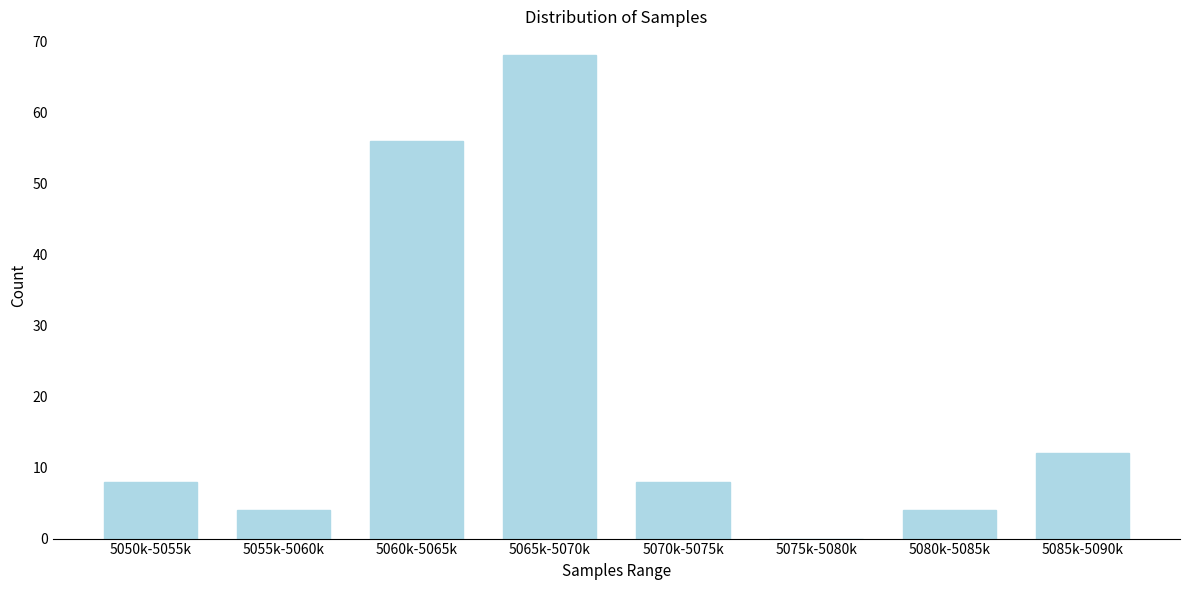

Reading right to left, transcribe all the data shown in this chart.

5085k-5090k=12	5080k-5085k=4	5075k-5080k=0	5070k-5075k=8	5065k-5070k=68	5060k-5065k=56	5055k-5060k=4	5050k-5055k=8